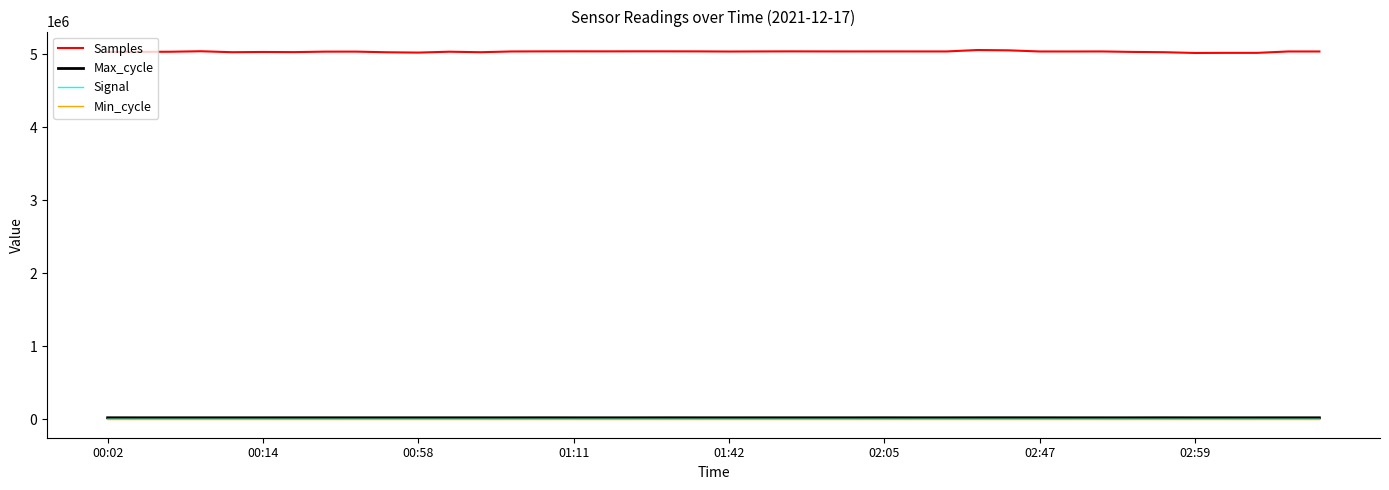

What is the maximum value shown in the chart?

5056712